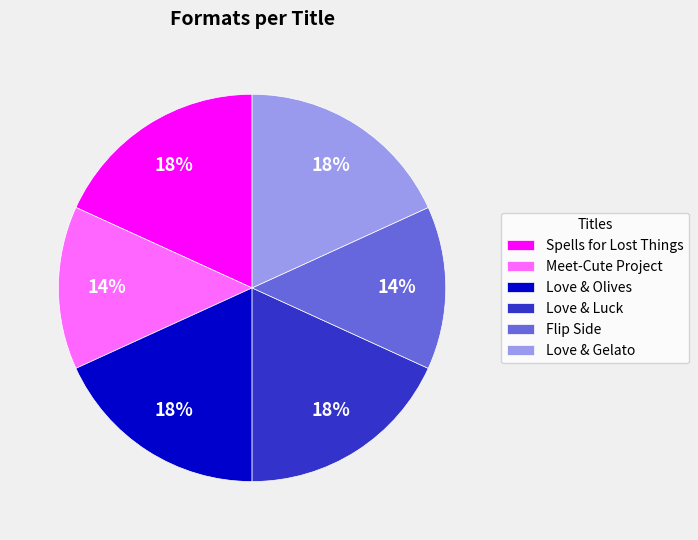

True or false: Spells for Lost Things accounts for 6% of the total.

False